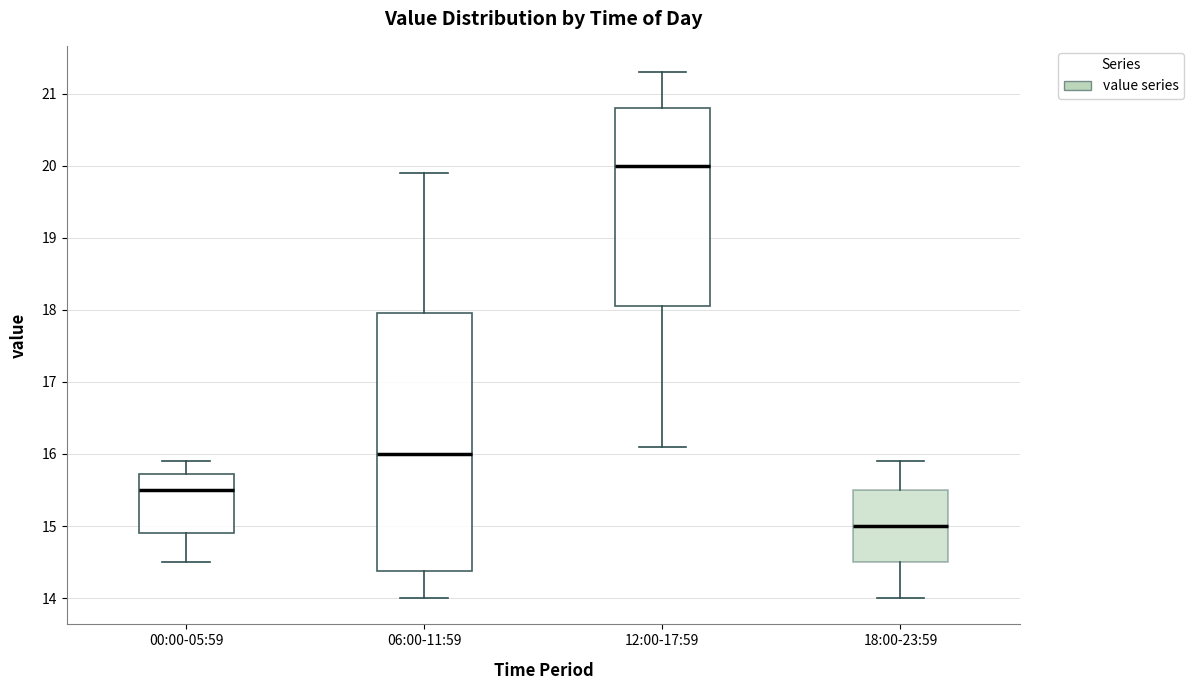

Which box has the lowest median line?

18:00-23:59